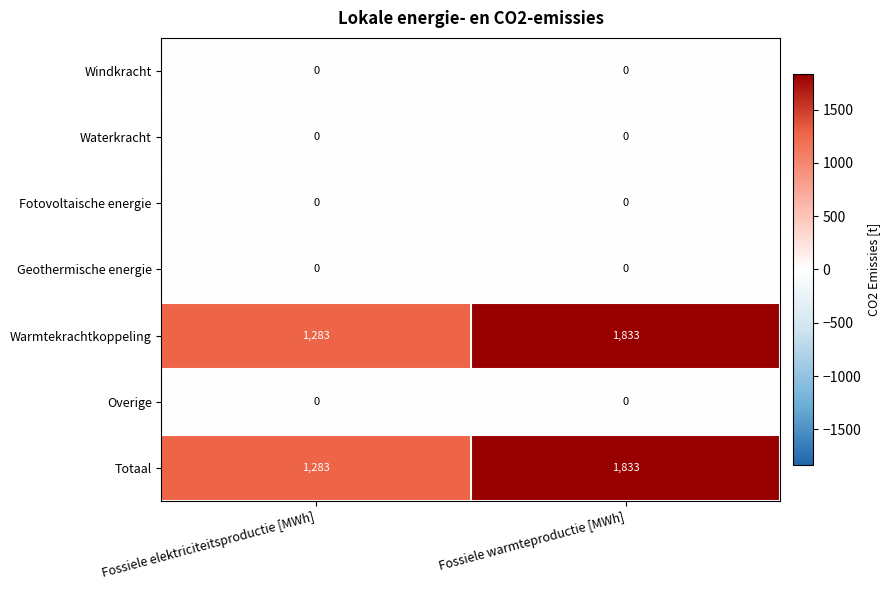

Is it true that Geothermische energie equals 0 at Fossiele warmteproductie [MWh]?

True